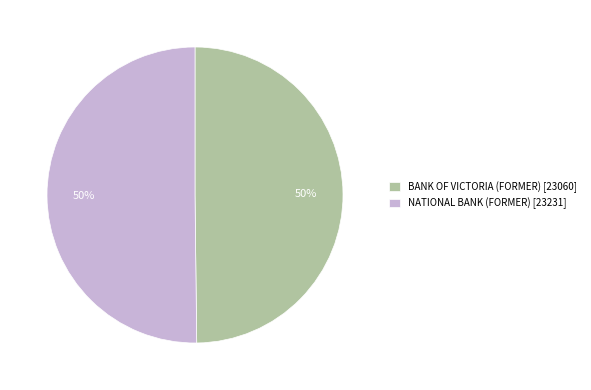

Approximately how many times larger is the value at NATIONAL BANK (FORMER) compared to BANK OF VICTORIA (FORMER)?

1.0